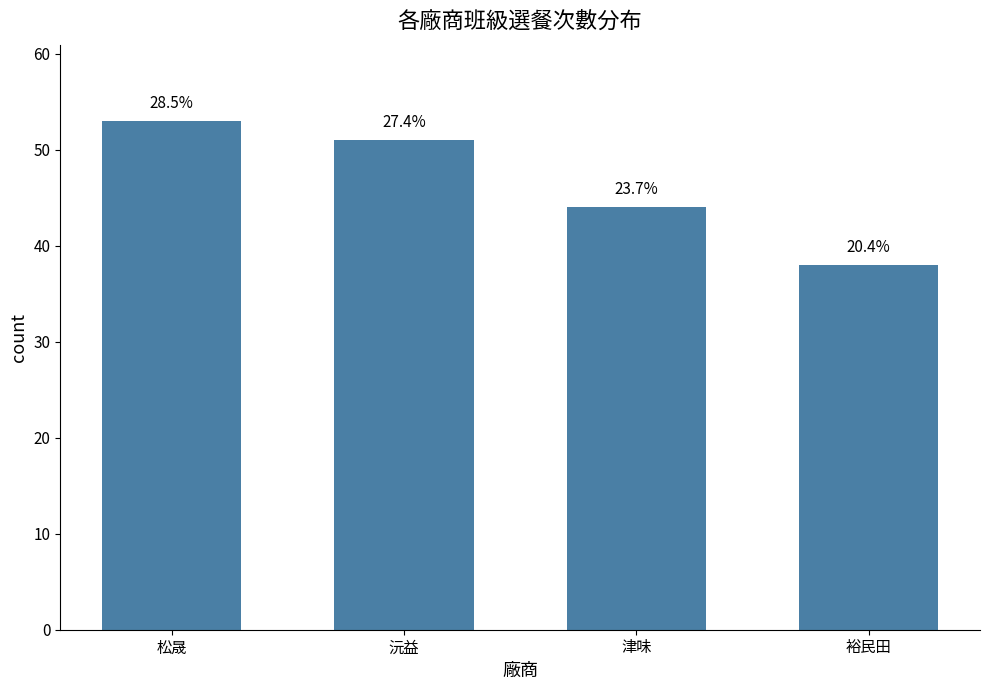

What value does the data have at 松晟?

53